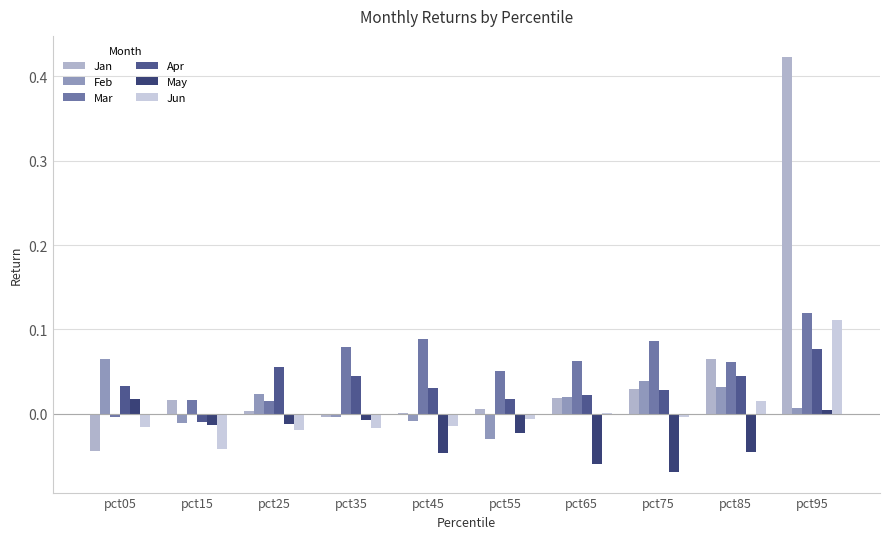

What value does the Apr series have at pct25?

0.1